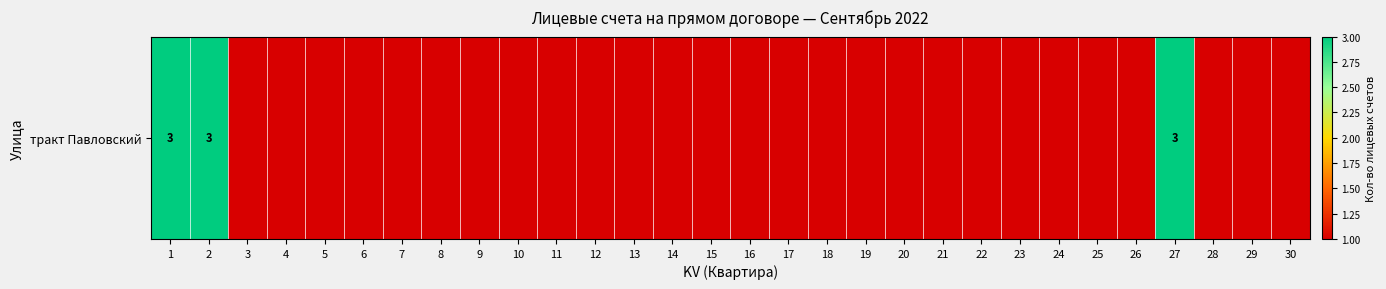

How many data points are above 1?

3